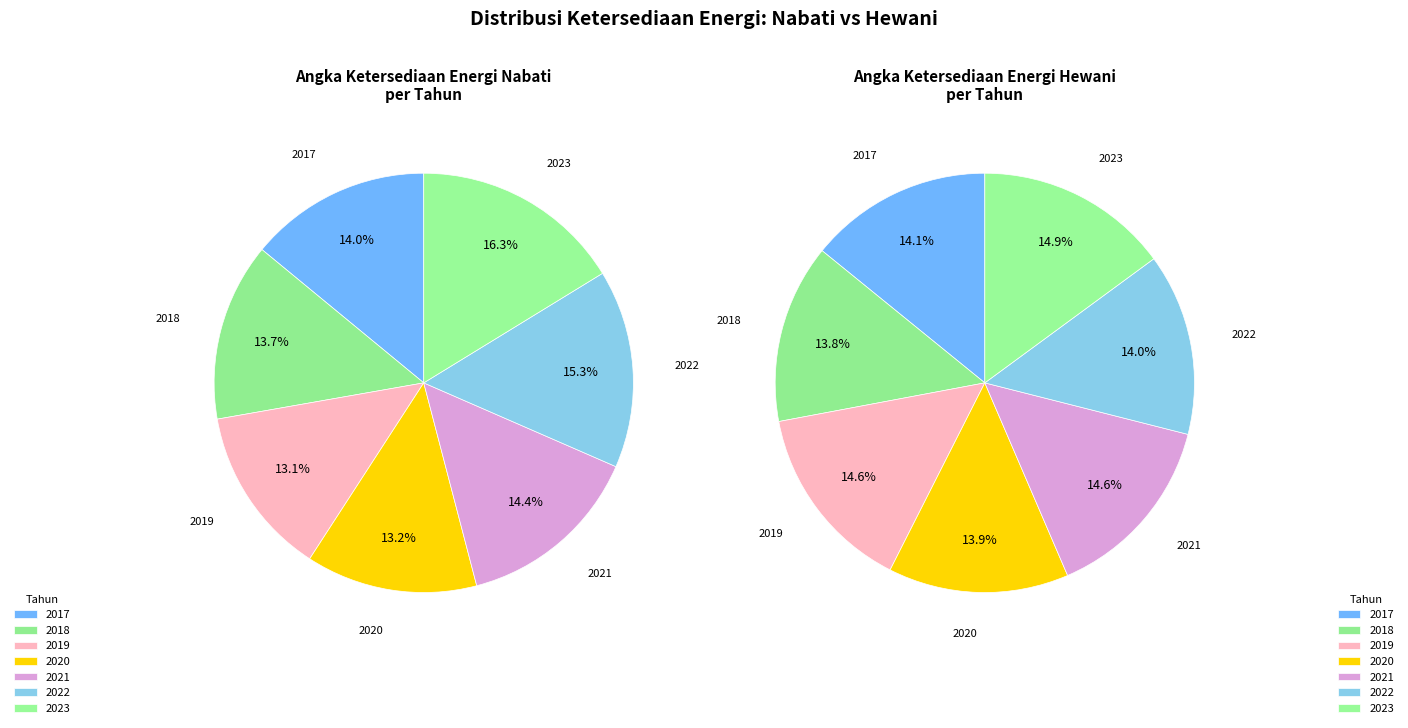

Rank the categories by Angka_ketersediaan_Energi_nabati value from highest to lowest.

2023, 2022, 2021, 2017, 2018, 2020, 2019